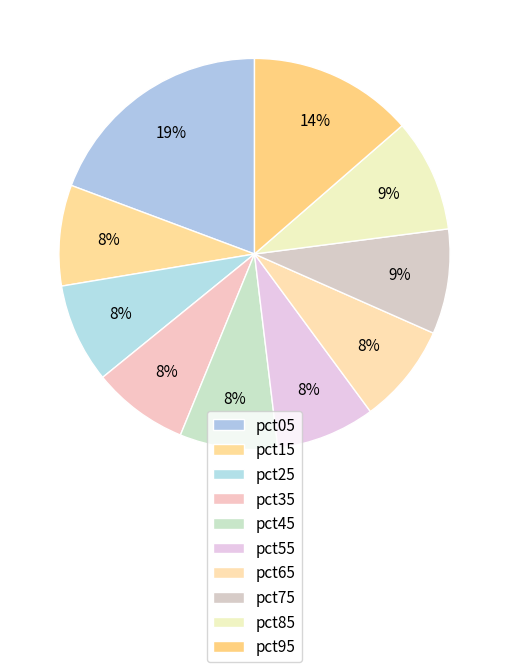

The pct75 slice represents 15% of the pie. True or false?

False